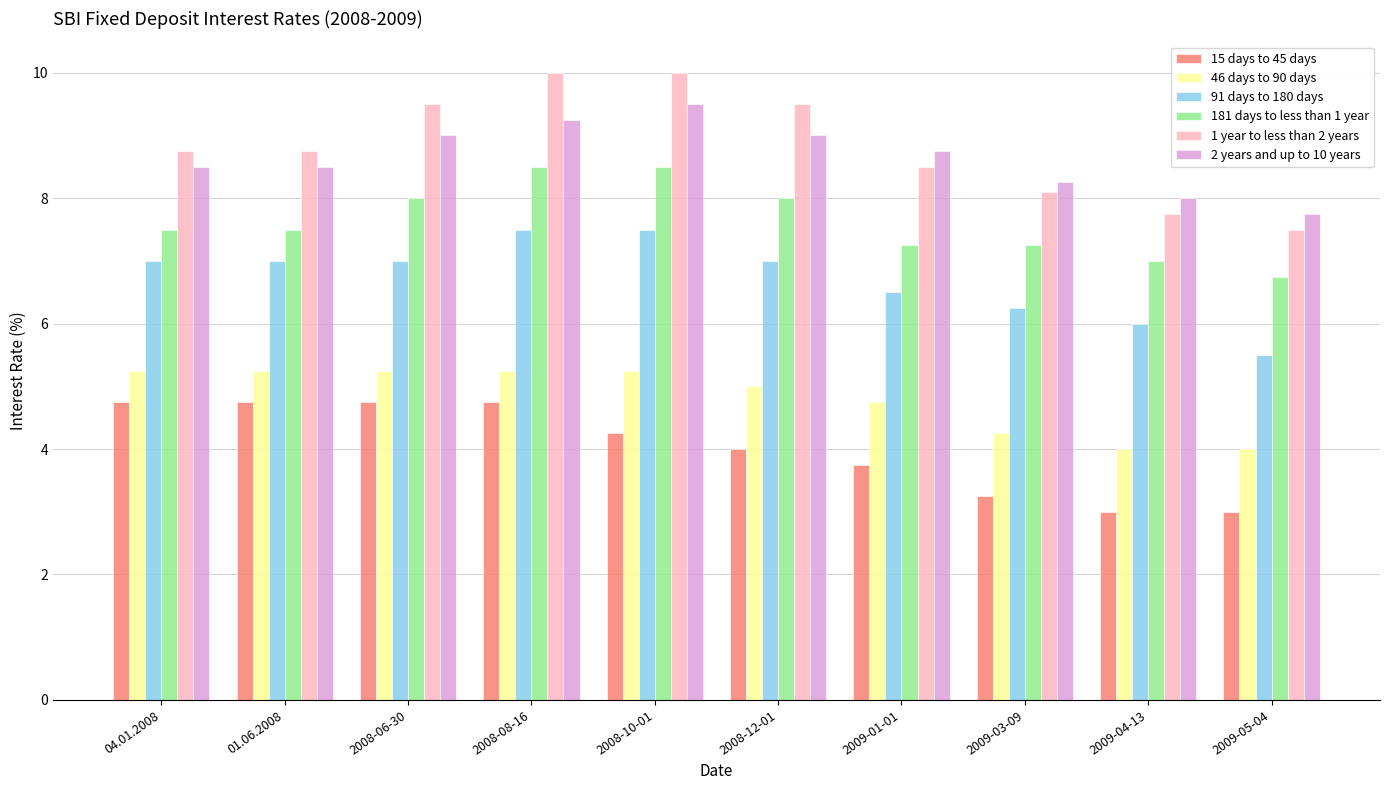

List the series in order of their peak value, lowest first.

15 days to 45 days, 46 days to 90 days, 91 days to 180 days, 181 days to less than 1 year, 2 years and up to 10 years, 1 year to less than 2 years